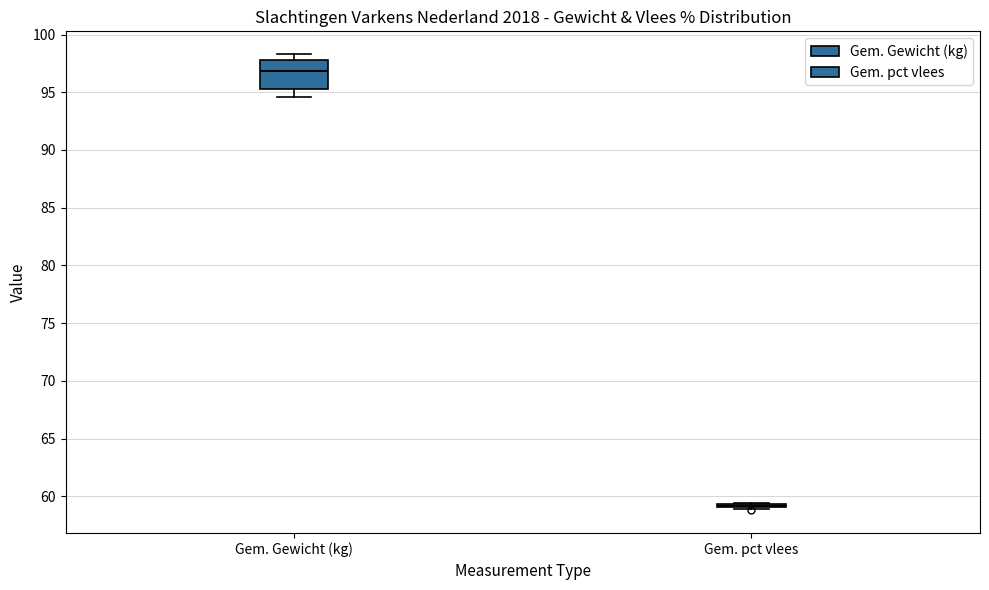

Reading left to right, read every box against the y-axis: the position of its median line, the range the box covers, and the ends of its whiskers. The values are not printed on the chart, so give them approximately, as read against the axis.

Gem. Gewicht (kg): median 97.0, box 95.5 to 98.0, whiskers 94.5 to 98.5
Gem. pct vlees: box collapsed to a line at 59.0, whiskers 59.0 to 59.5